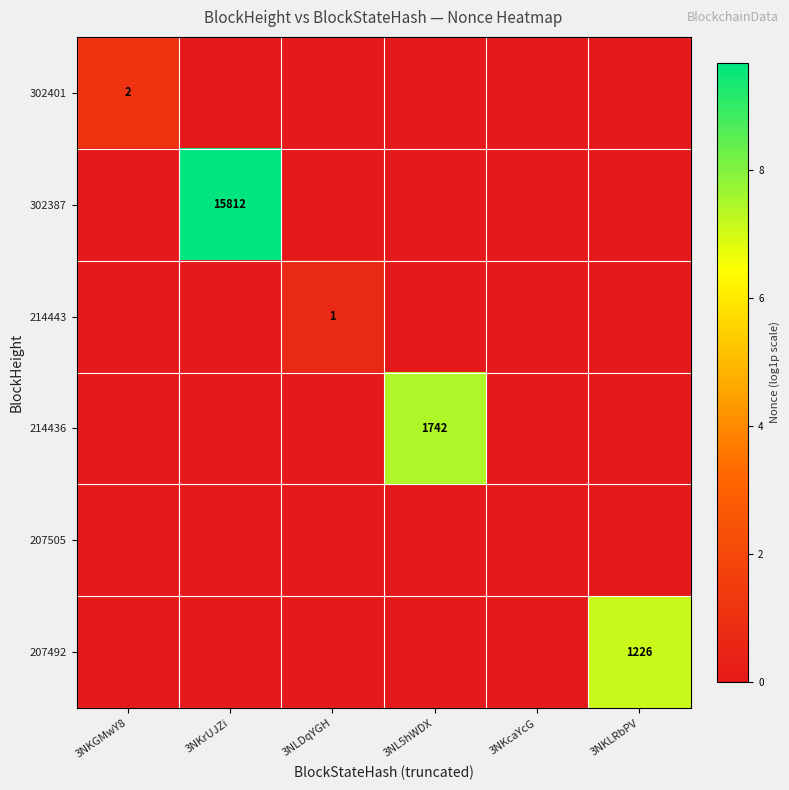

Where is 214436 nearest to the value 3?

3NKGMwY8